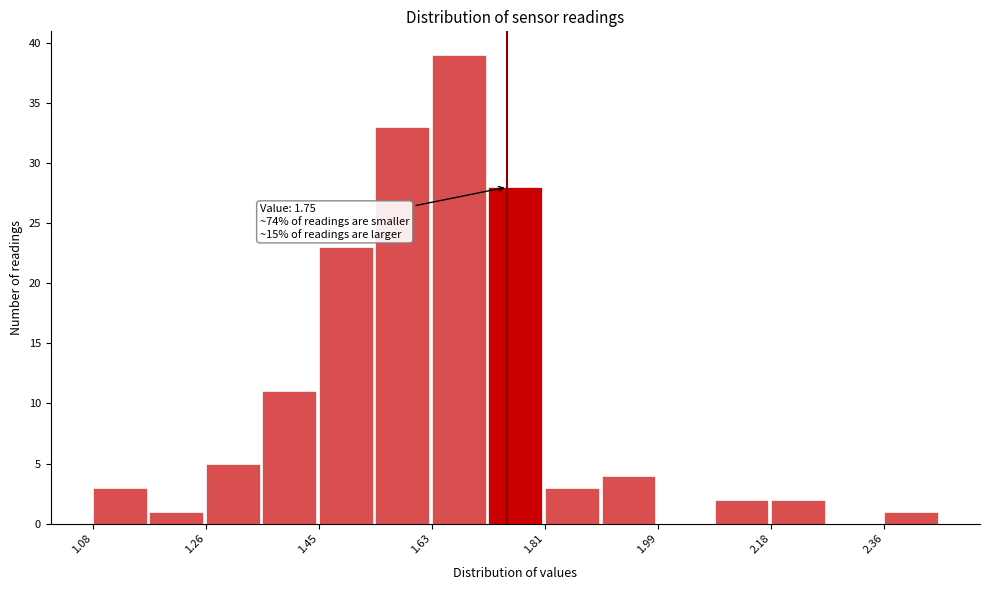

Over which range of the x-axis is the bar tallest?

1.62 to 1.72